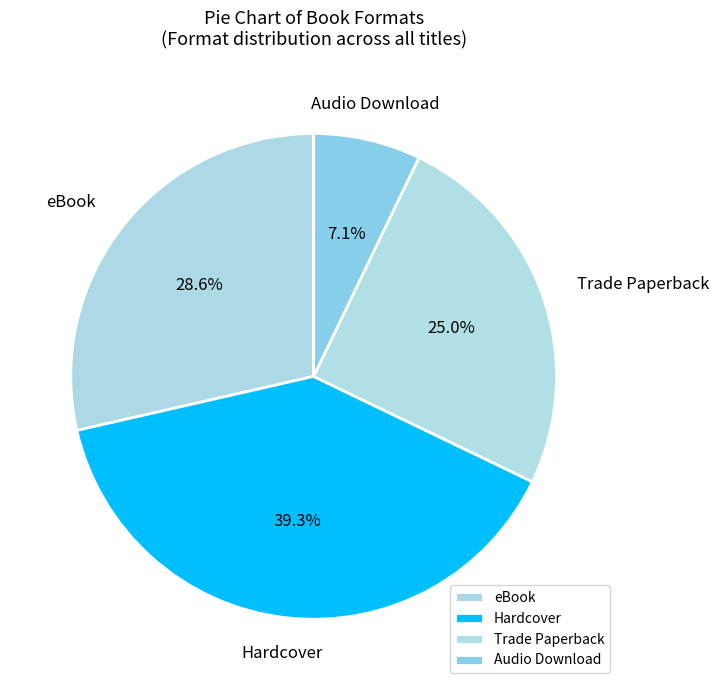

True or false: Trade Paperback accounts for 25% of the total.

True